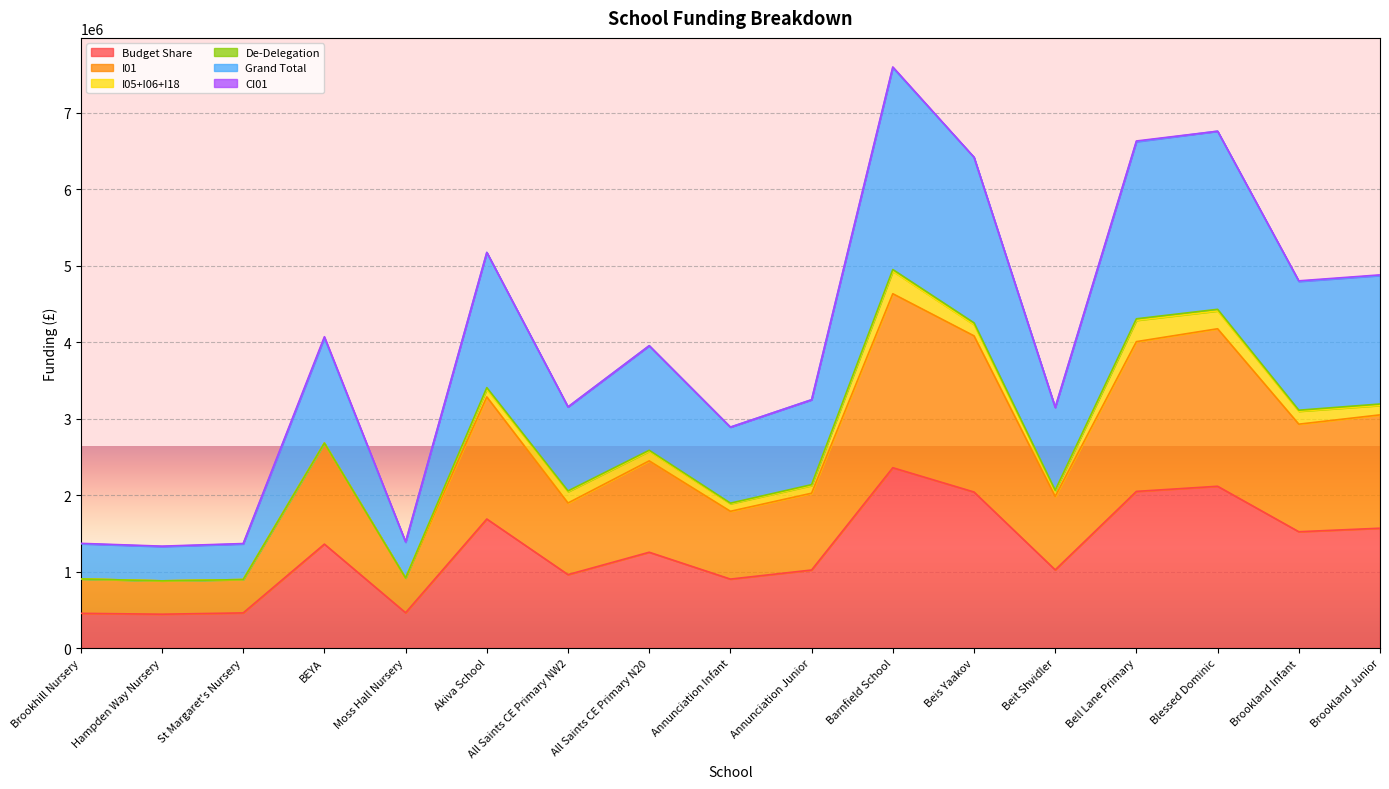

What is the lowest value of the Budget Share series?

443971.2